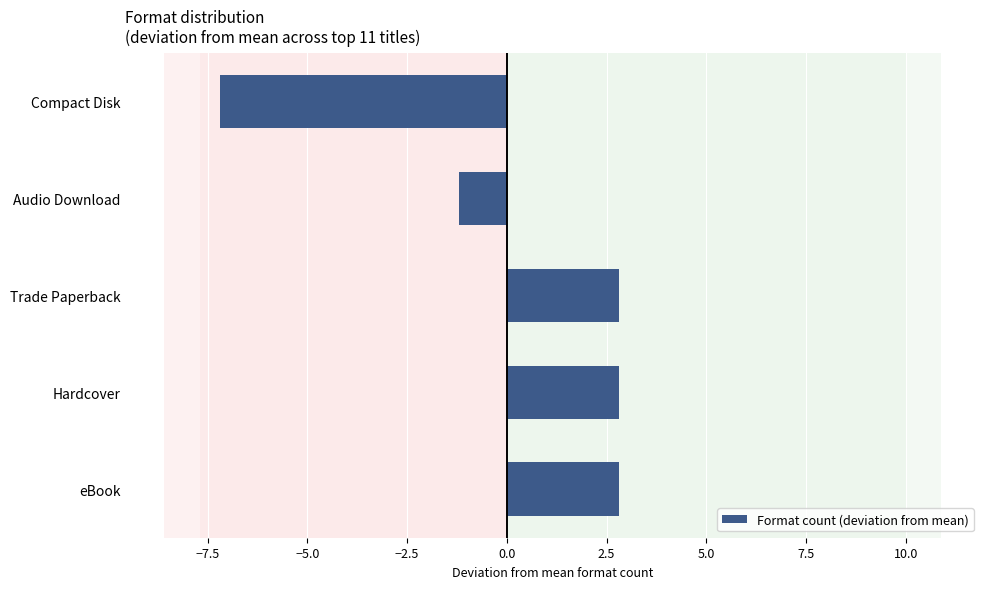

What is the difference between the maximum and second lowest values?

4.0